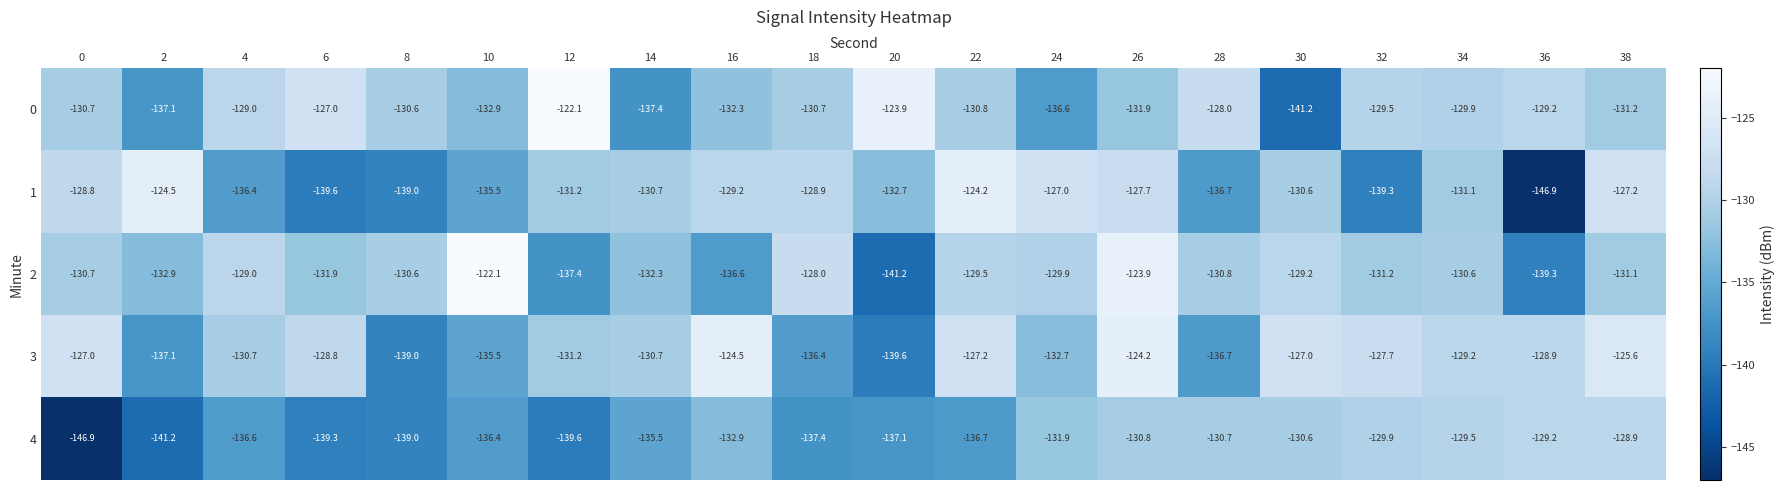

What is the smallest value displayed?

-146.9